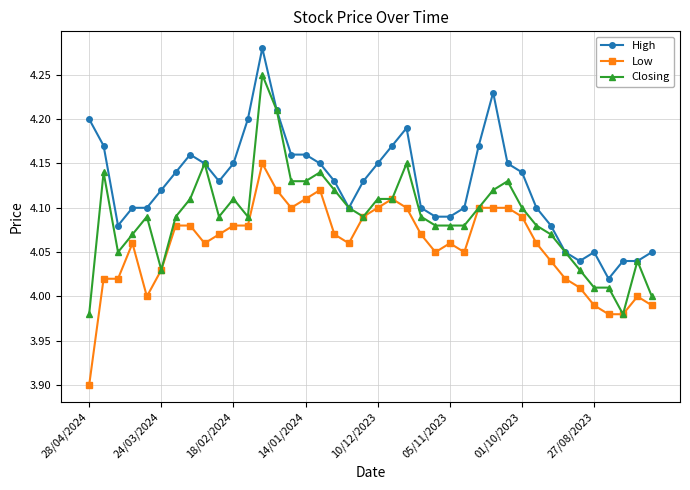

True or false: Closing has more than 2 interior local peaks.

True